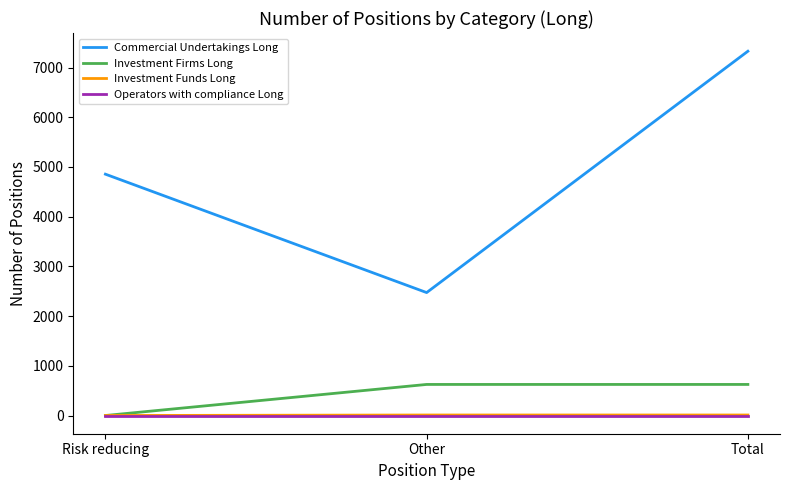

What is the maximum value shown in the chart?

7328